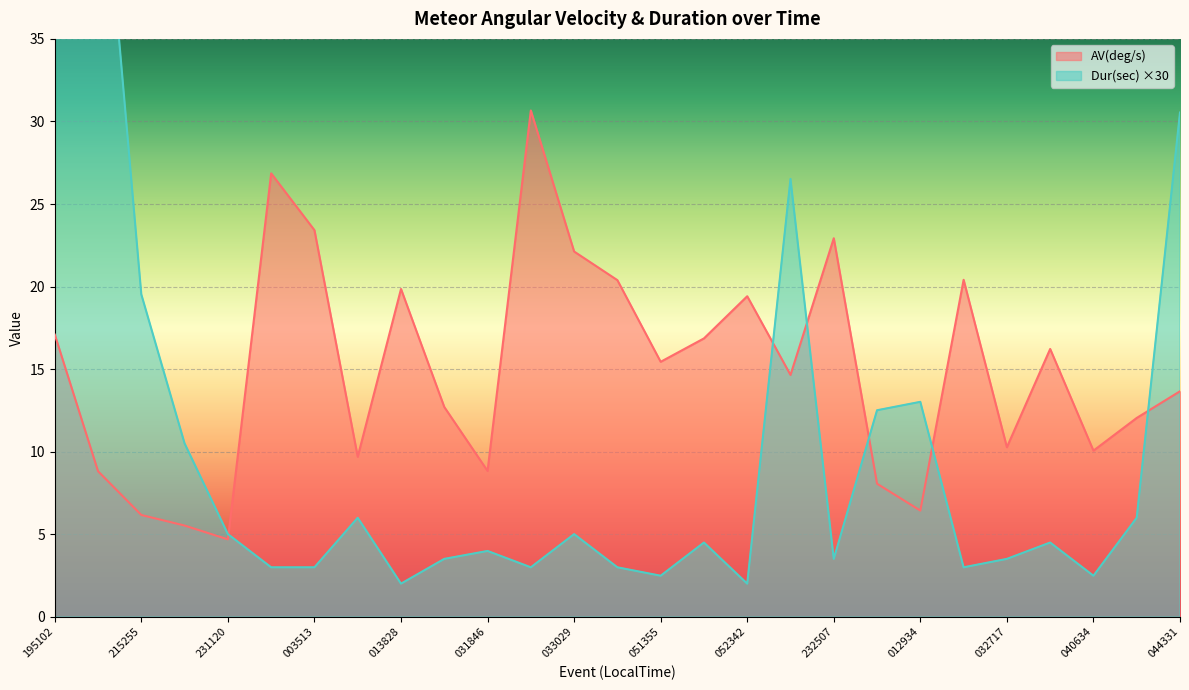

How many times do AV(deg/s) and Dur(sec) cross each other?

6